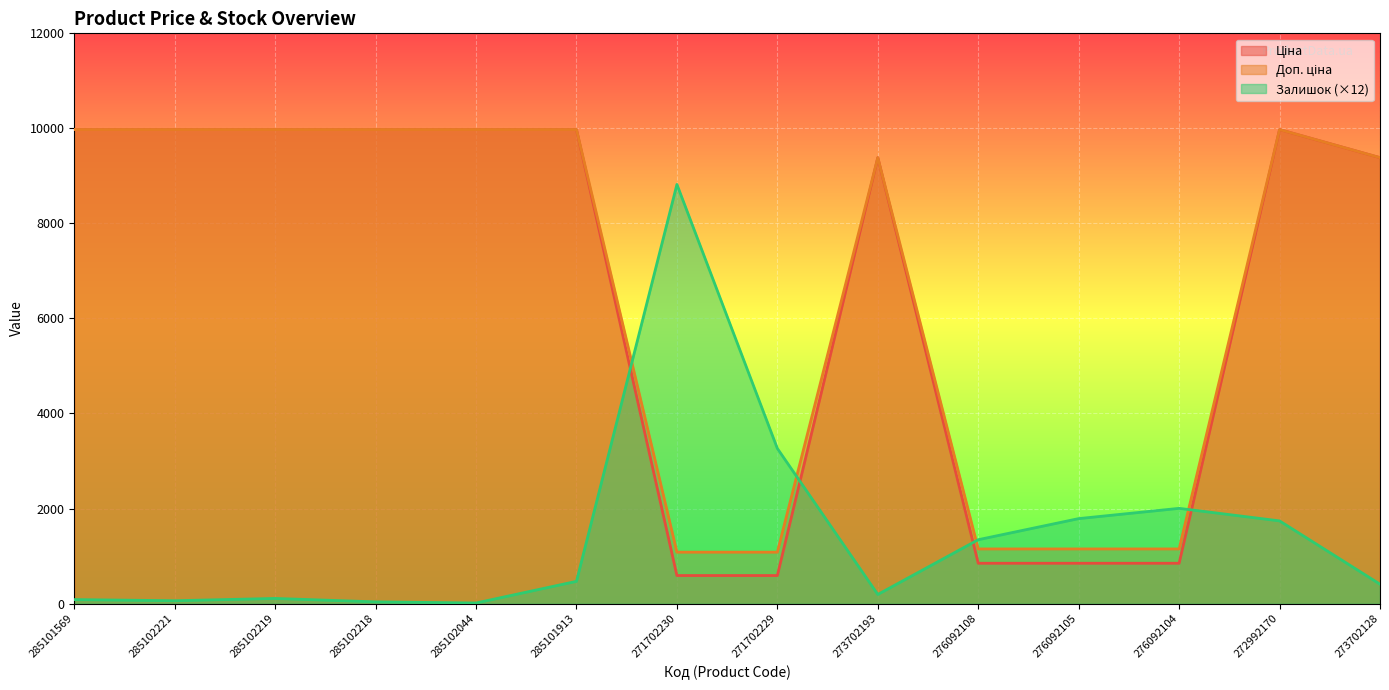

True or false: Залишок has more than 1 interior local peaks.

True